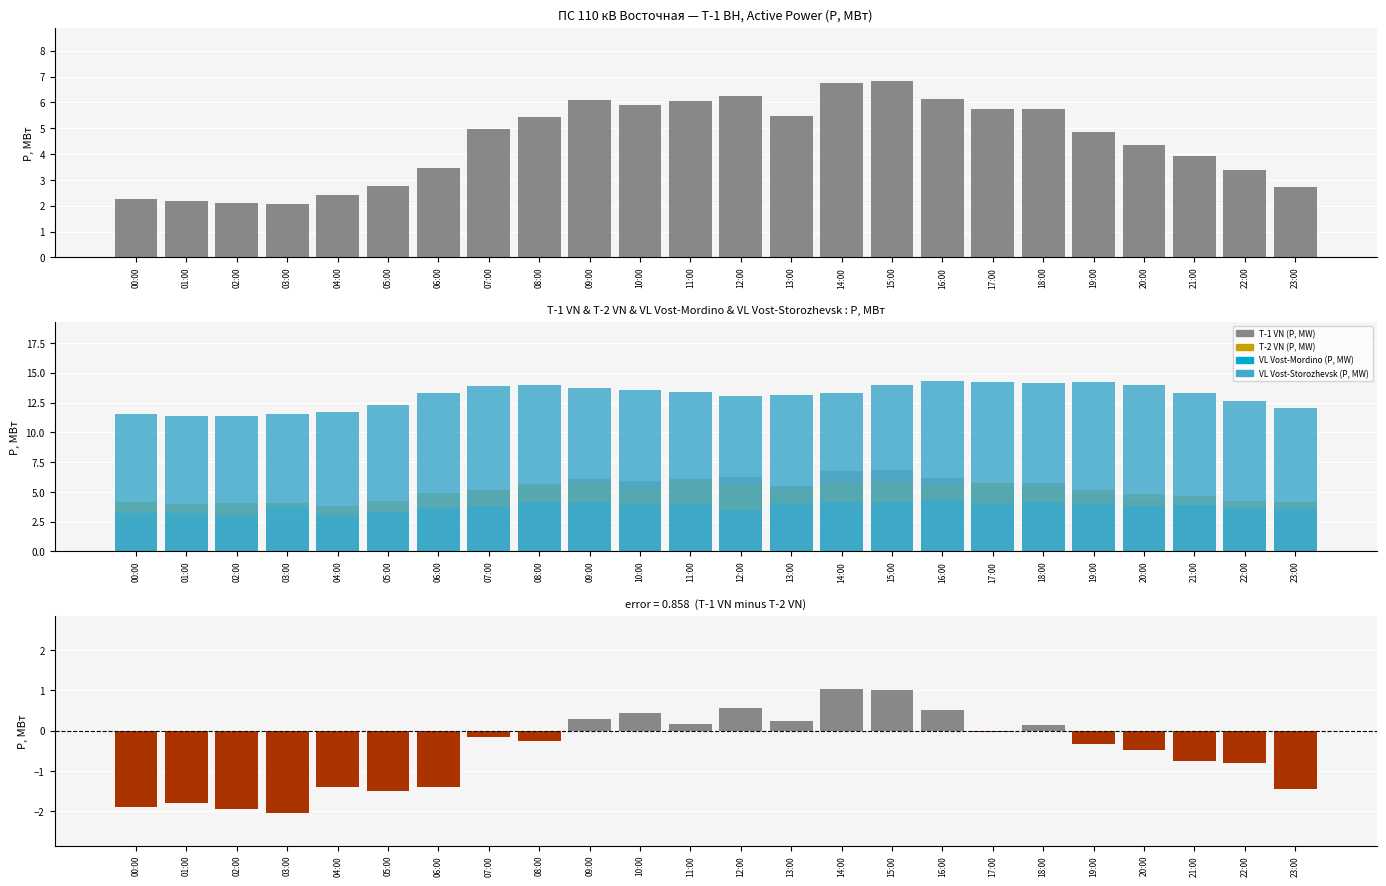

What is the label of the 10th bar from the right?

14:00